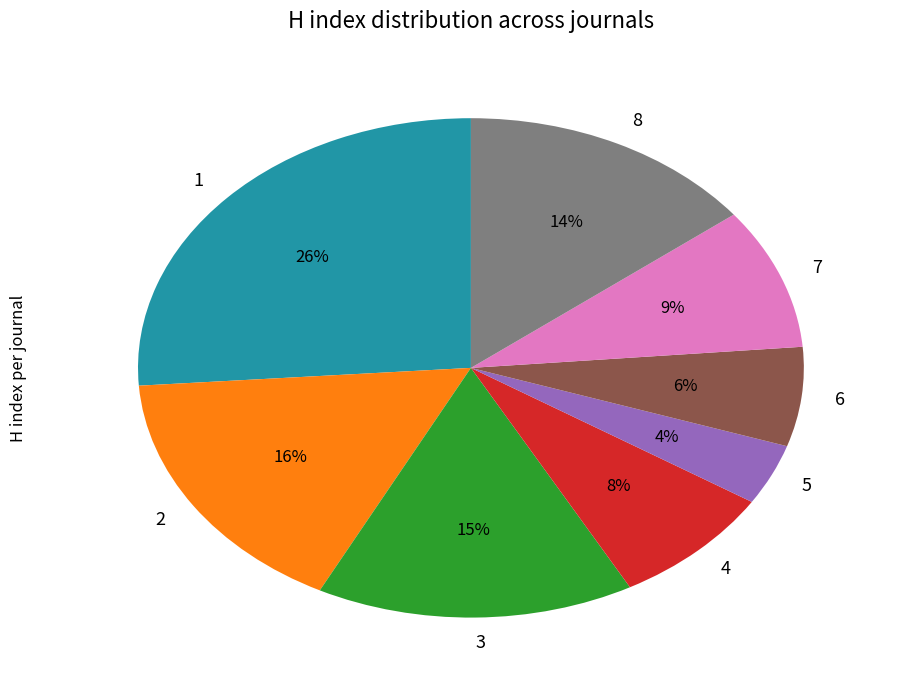

Is there a majority slice in this chart?

No